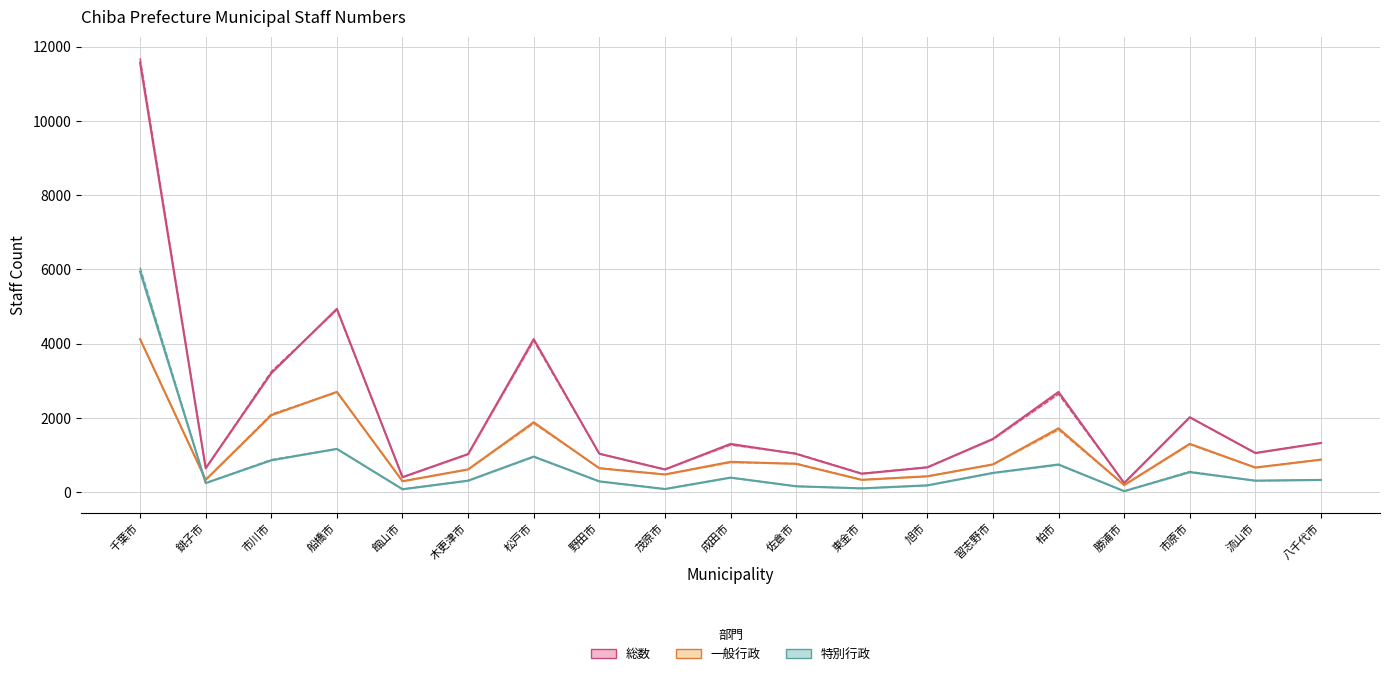

Is the value of 総数(30年) at 野田市 greater than the value of 特別行政(30年) at 茂原市?

Yes